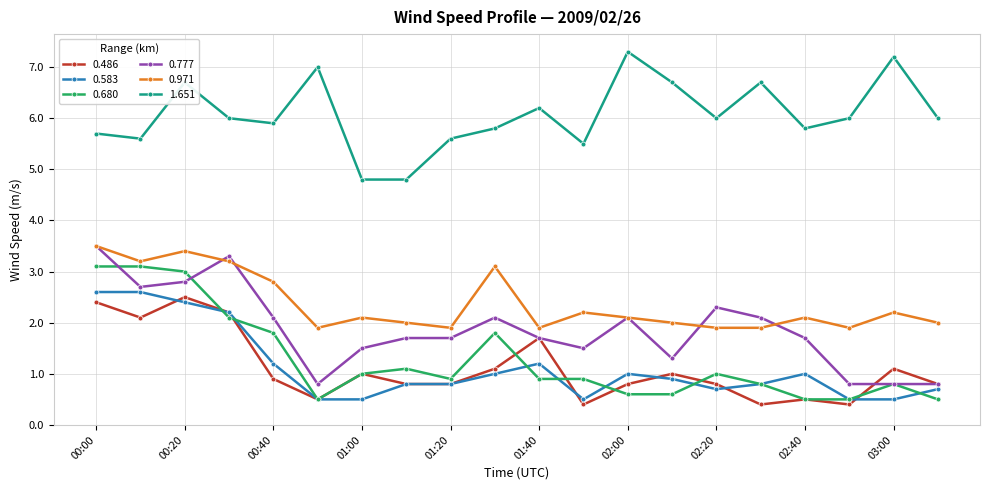

What is the highest value of the 1.651 series?

7.3